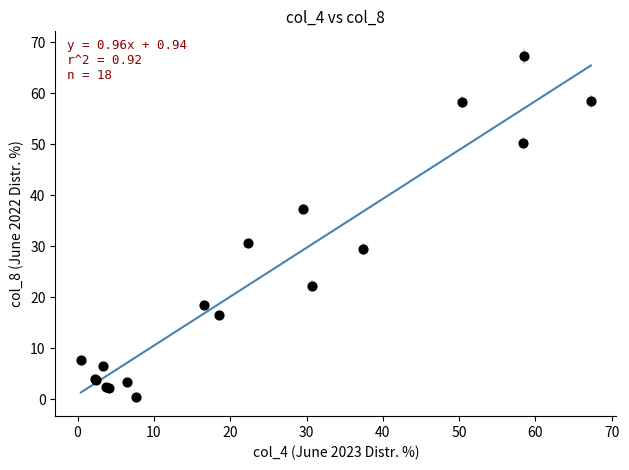

What Y value in the scatter plot is closest to 33?

30.7